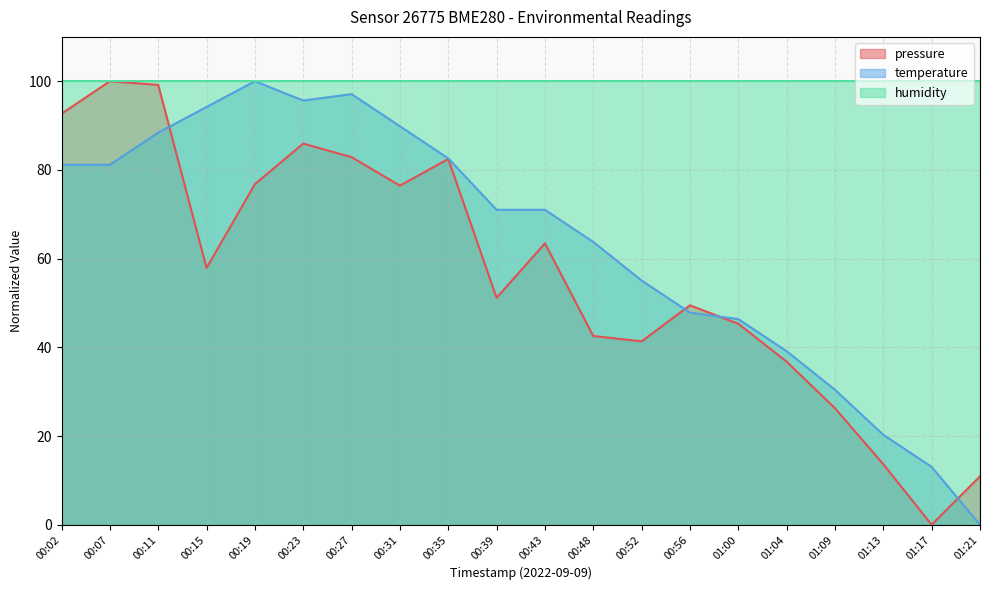

The value of pressure at 01:04 is 36.8. True or false?

True